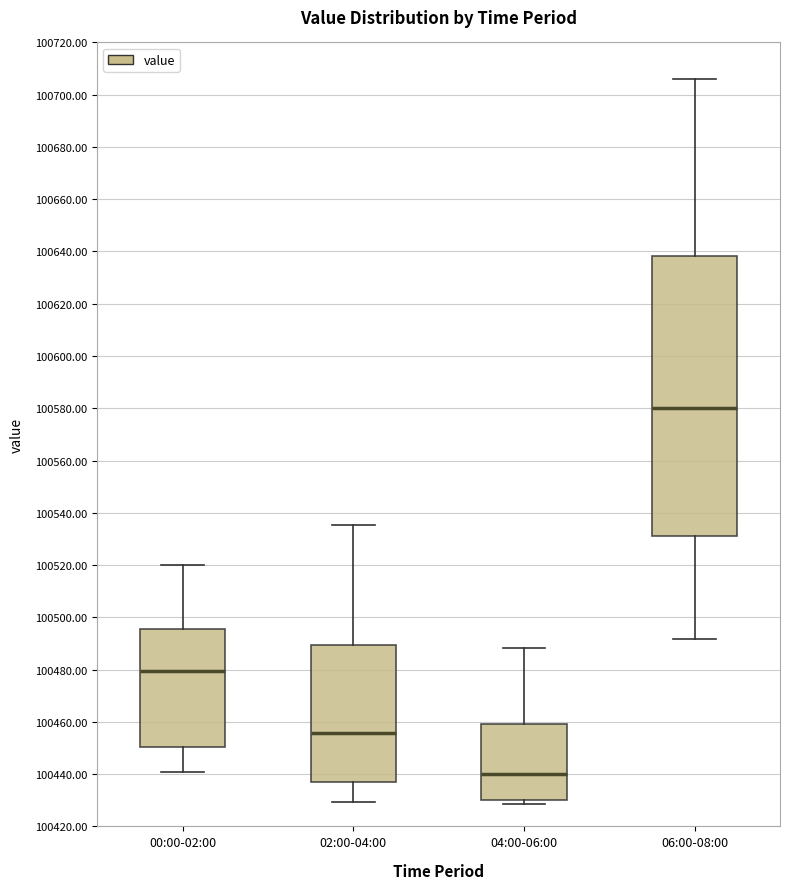

Where does the upper whisker of the box for 04:00-06:00 end on the y-axis? The values are not printed on the chart, so give them approximately, as read against the axis.

100488